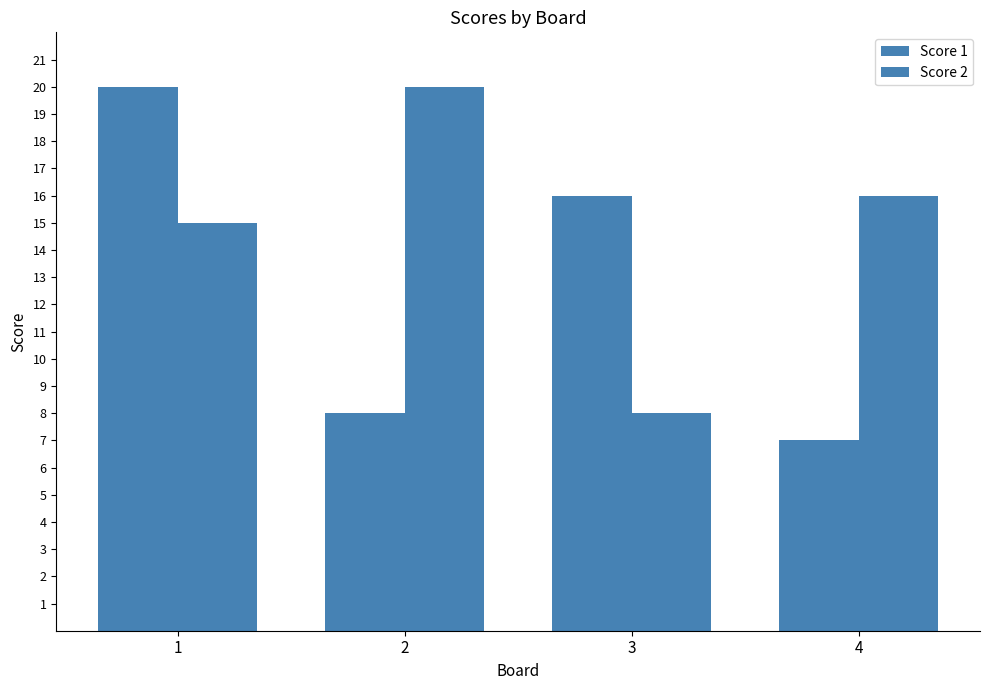

Is it true that Score 1 equals 7 at 4?

True